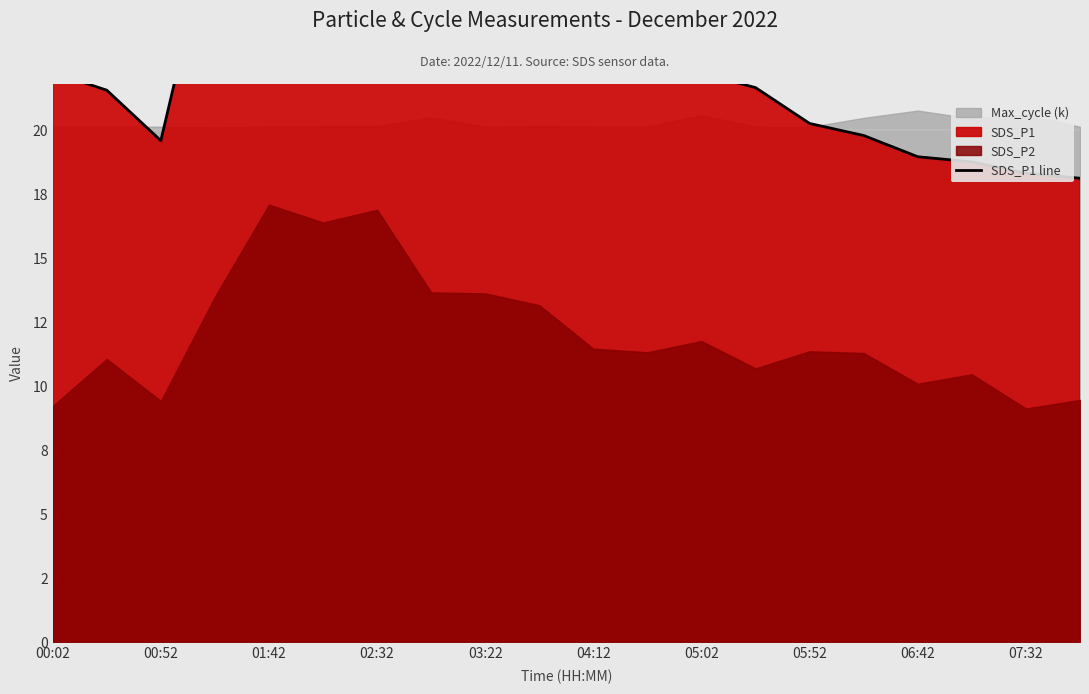

What is the sum of all values?

486.5